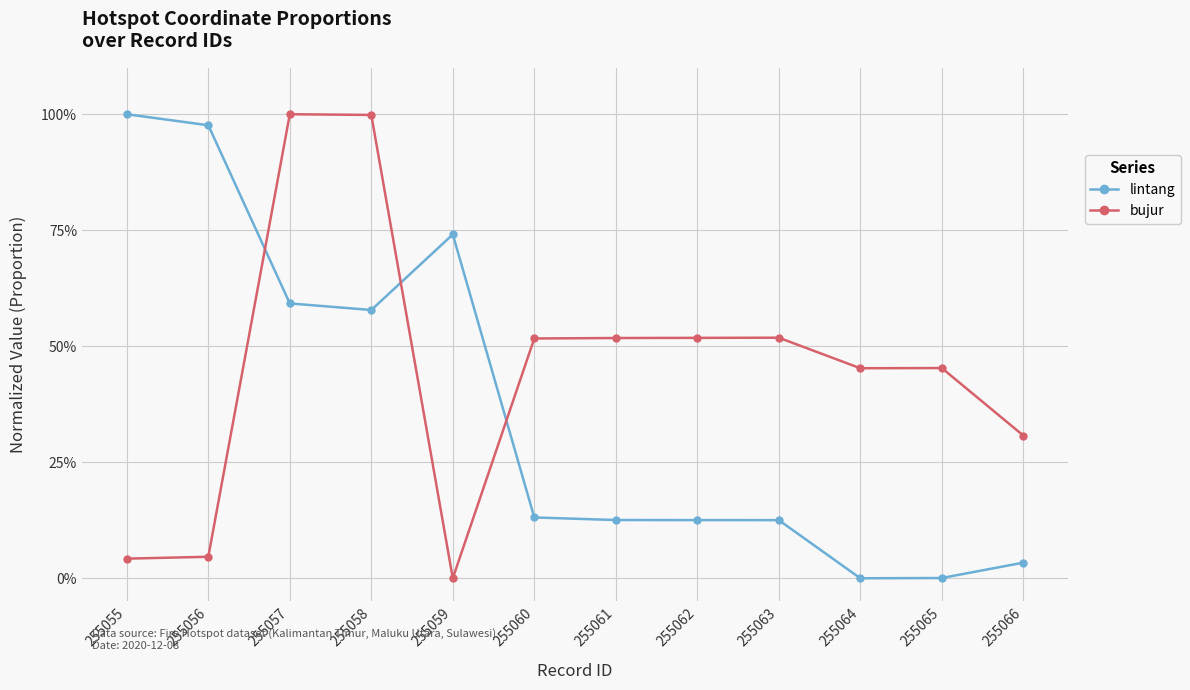

Reading left to right, transcribe all the data shown in this chart.

lintang: 255055=1.0	255056=1.0	255057=0.6	255058=0.6	255059=0.7	255060=0.1	255061=0.1	255062=0.1	255063=0.1	255064=0.0	255065=0.0	255066=0.0
bujur: 255055=0.0	255056=0.0	255057=1.0	255058=1.0	255059=0.0	255060=0.5	255061=0.5	255062=0.5	255063=0.5	255064=0.5	255065=0.5	255066=0.3